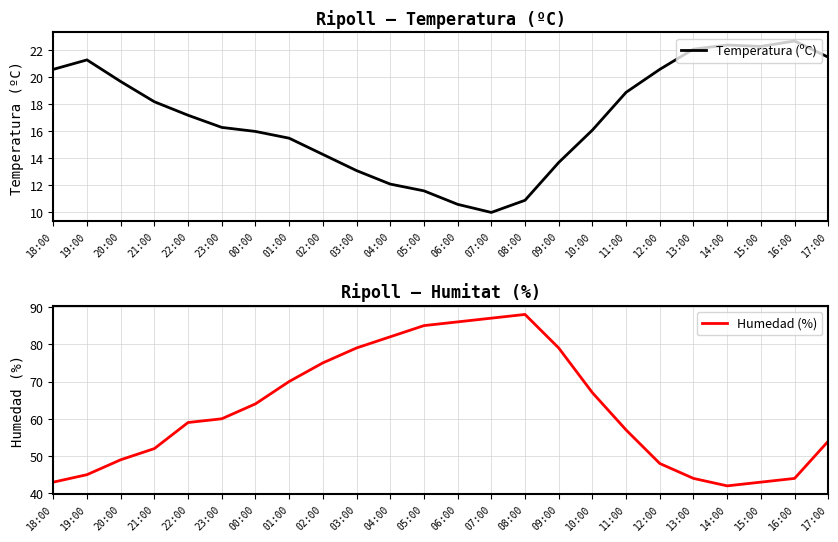

The Humedad (%) series shows 79.0 at 09:00. True or false?

True